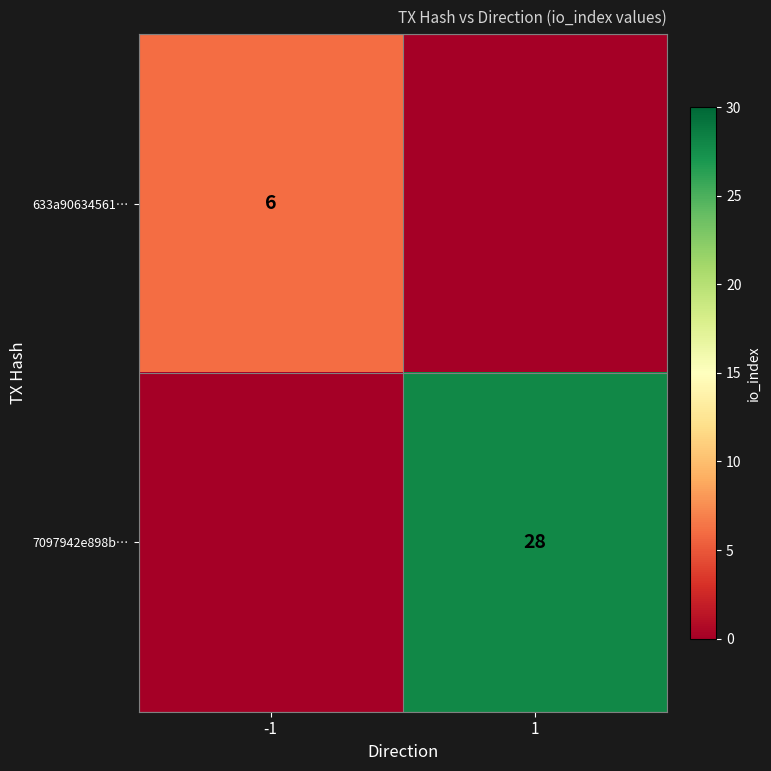

Is the value of 7097942e898b… at 1 greater than the value of 633a90634561… at -1?

Yes